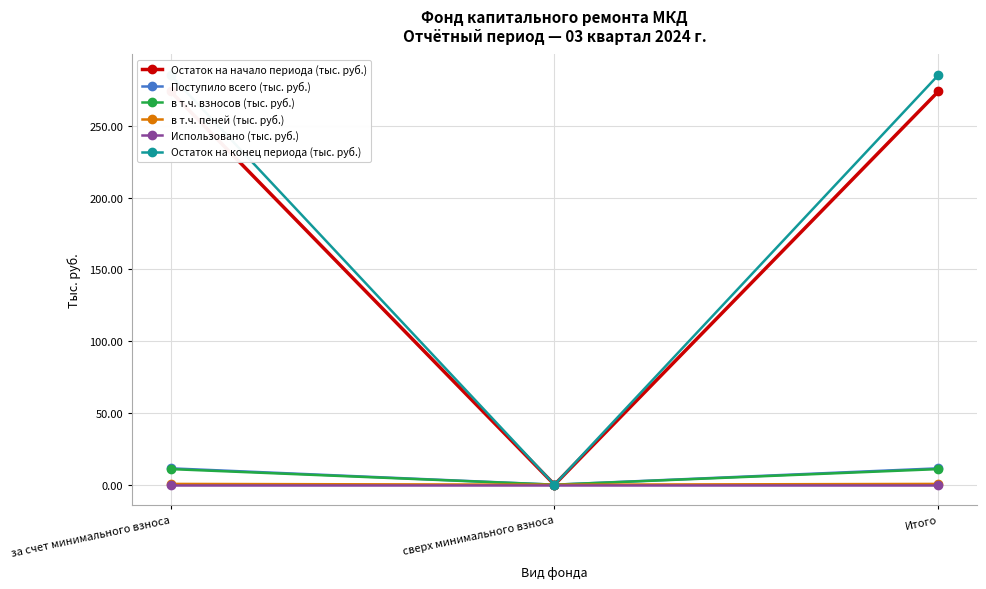

What is the label of the 3rd point from the right?

за счет минимального взноса